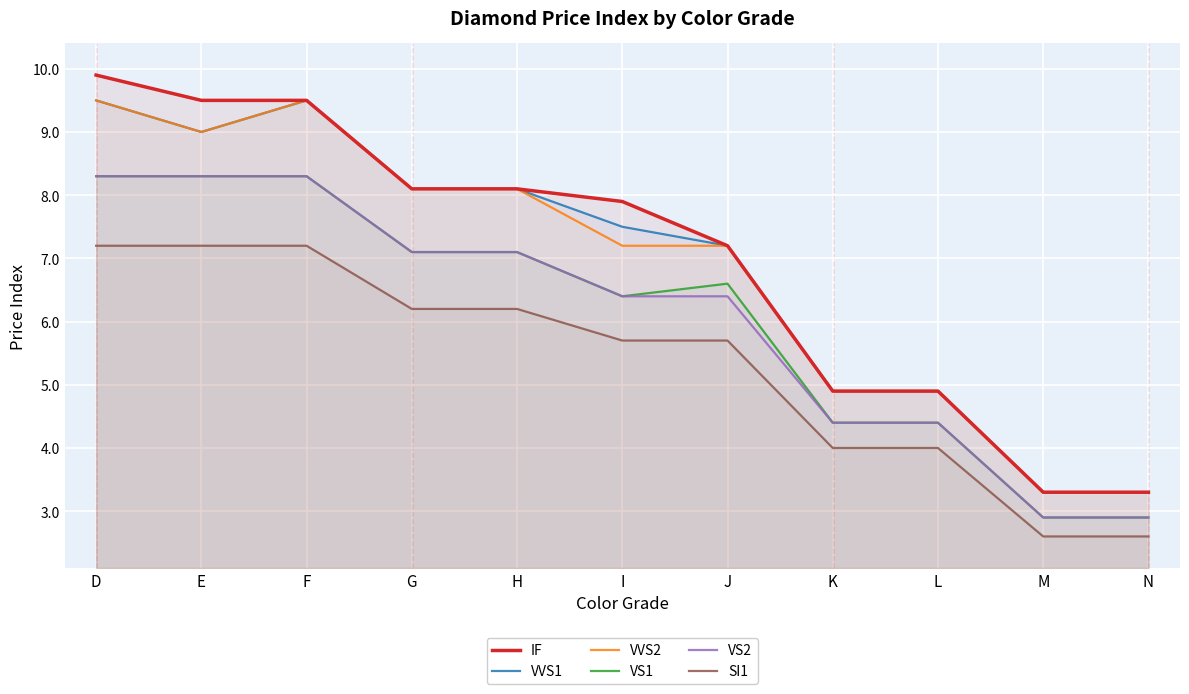

True or false: IF has more than 0 points higher than both neighbors.

False